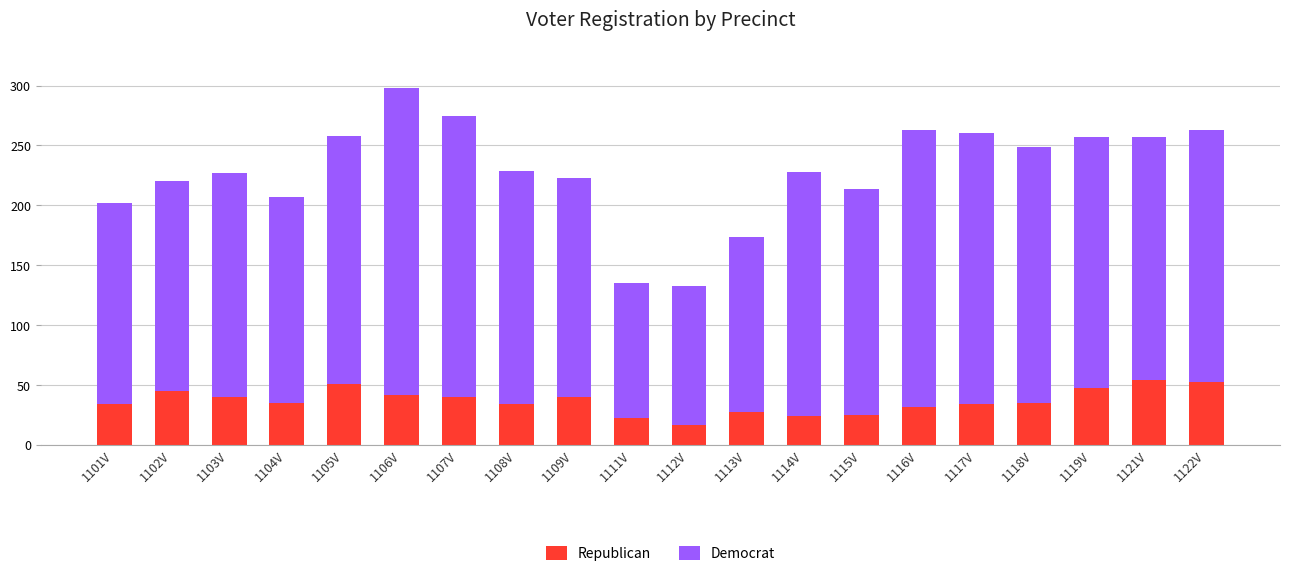

What is the average value of the Republican series?

37